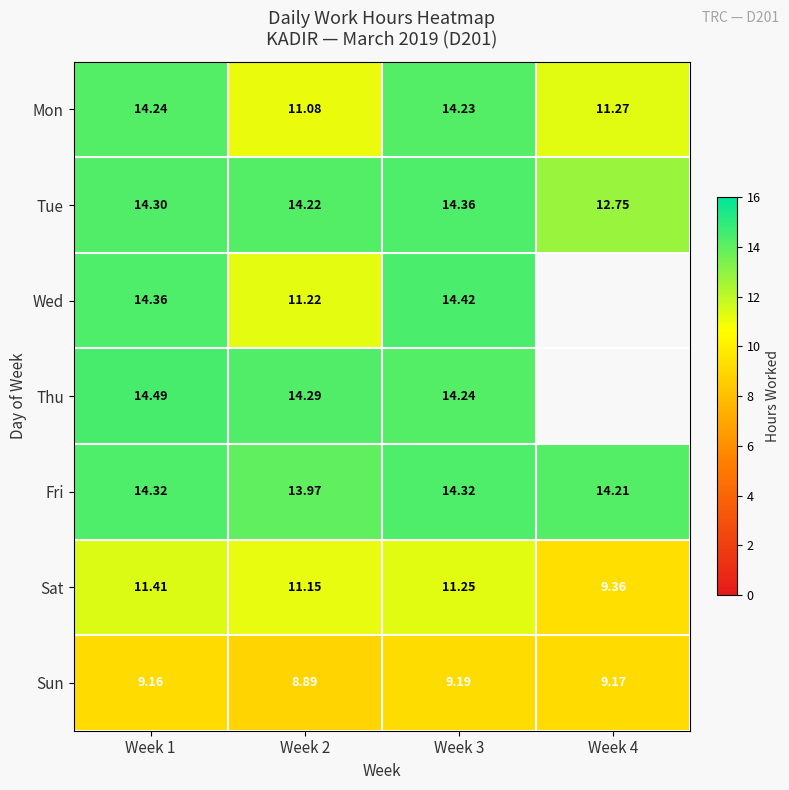

Between Week 2 and Week 3, which series saw the biggest shift?

Wed